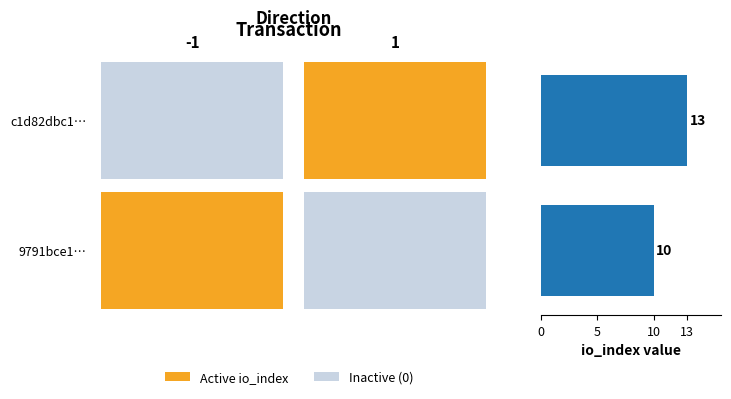

What is the greatest value displayed?

13